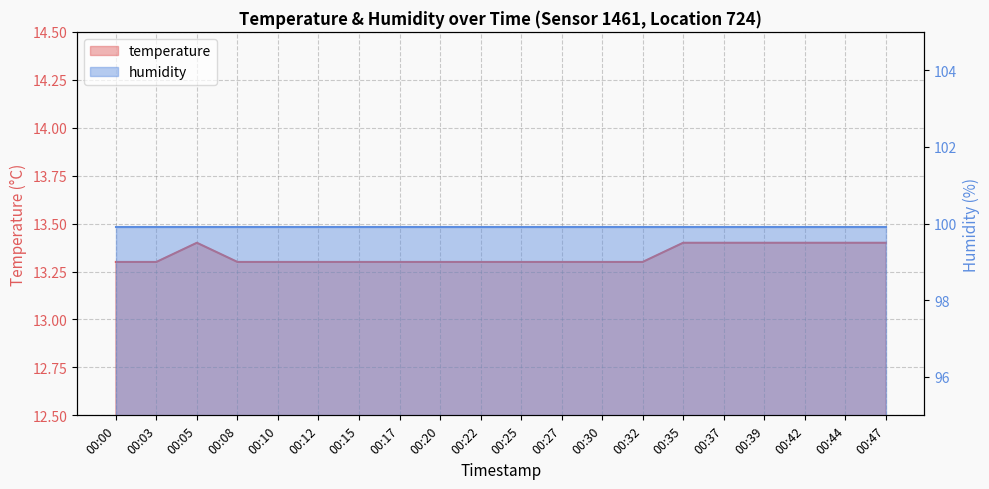

What is the difference between the second highest and second lowest values?

0.1